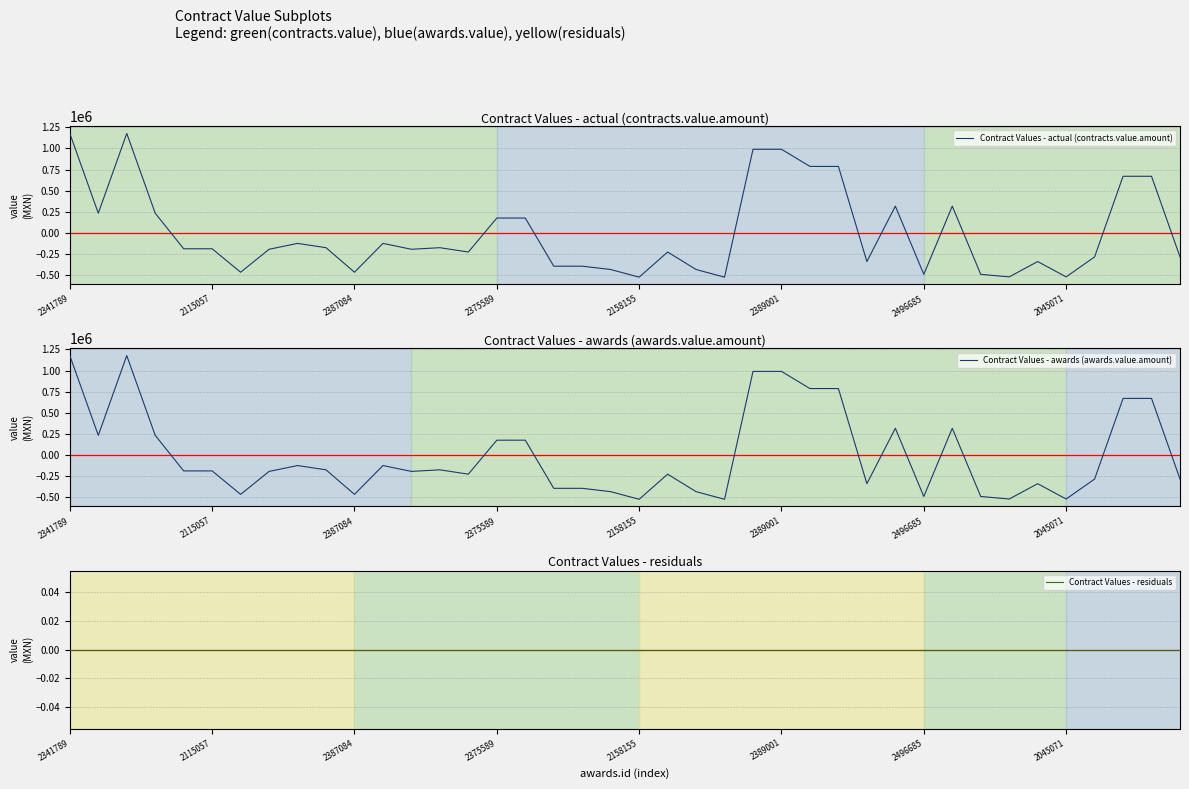

Is it true that Contract Values - actual (contracts.value.amount) equals -523607.8 at 2158155?

True